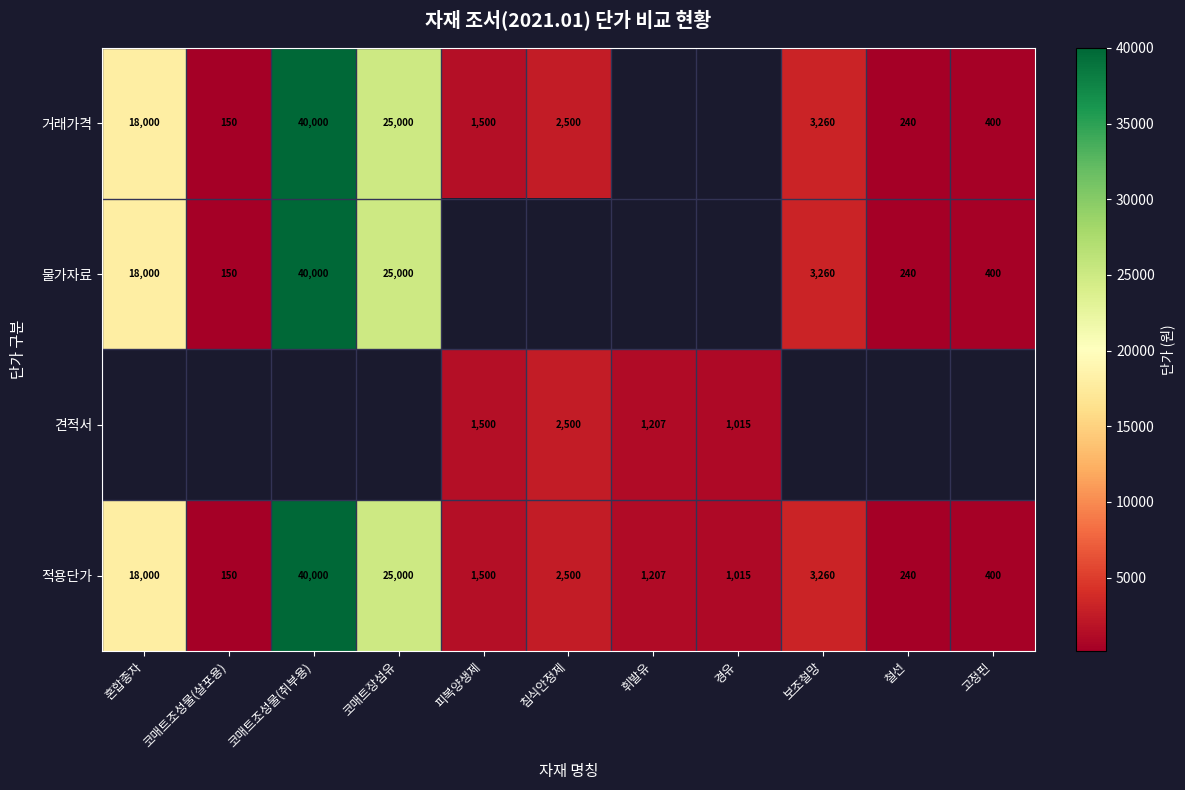

What is the difference between the 물가자료 values at 코매트조성물(살포용) and 혼합종자?

17850